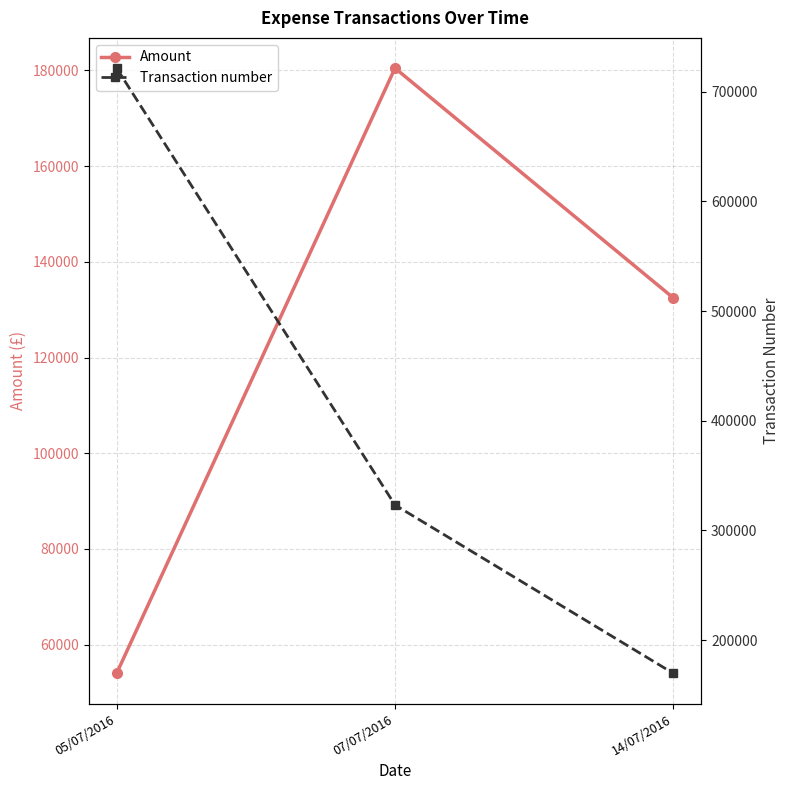

What is the minimum value for Transaction number?

169612.2